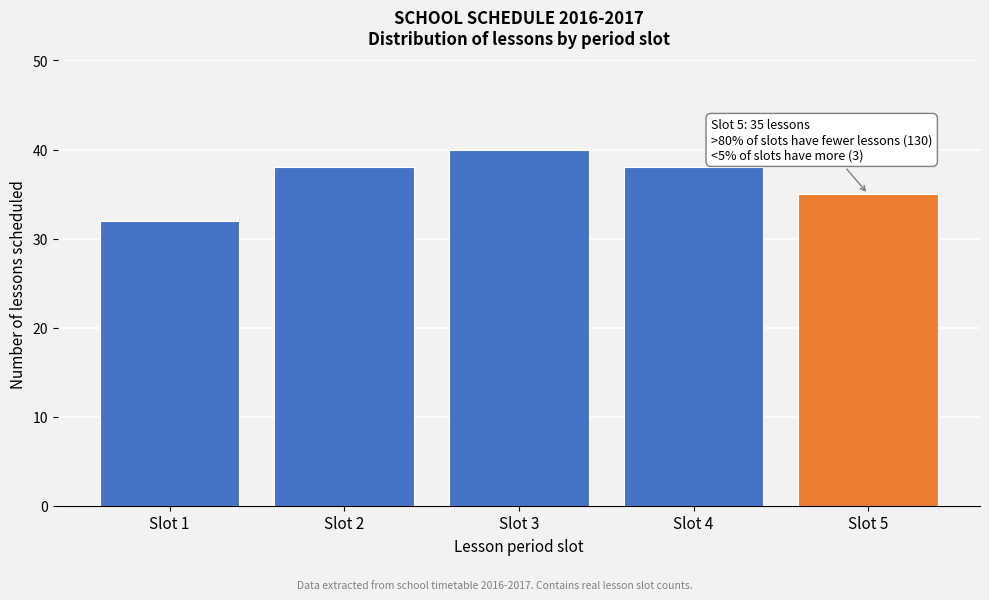

Reading right to left, list all the values displayed in this chart.

Slot 5=35	Slot 4=38	Slot 3=40	Slot 2=38	Slot 1=32